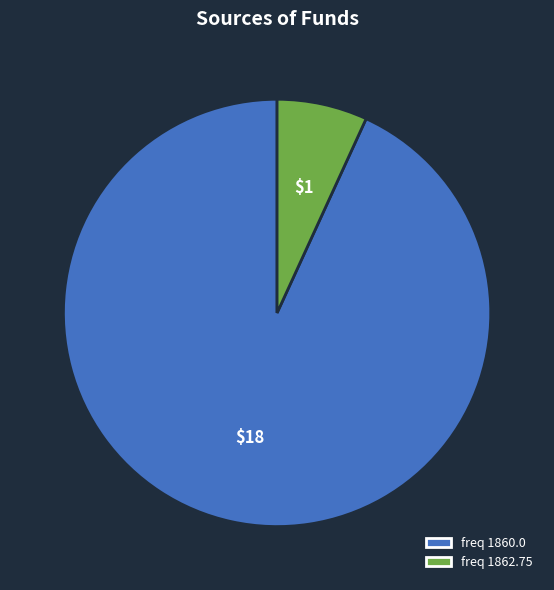

Combined, do freq 1862.75 and freq 1860.0 account for over 50%?

Yes